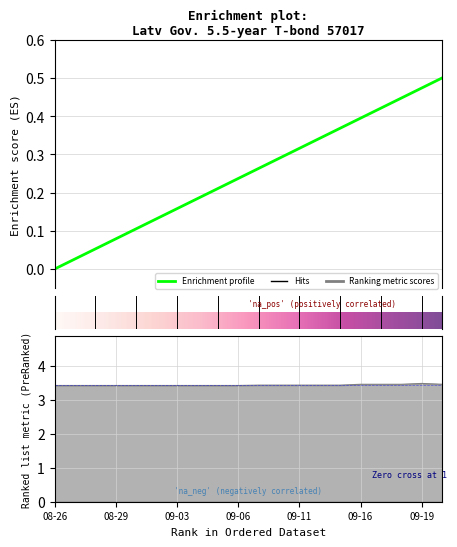

Is it true that the value at 09-19 is 3.5?

True